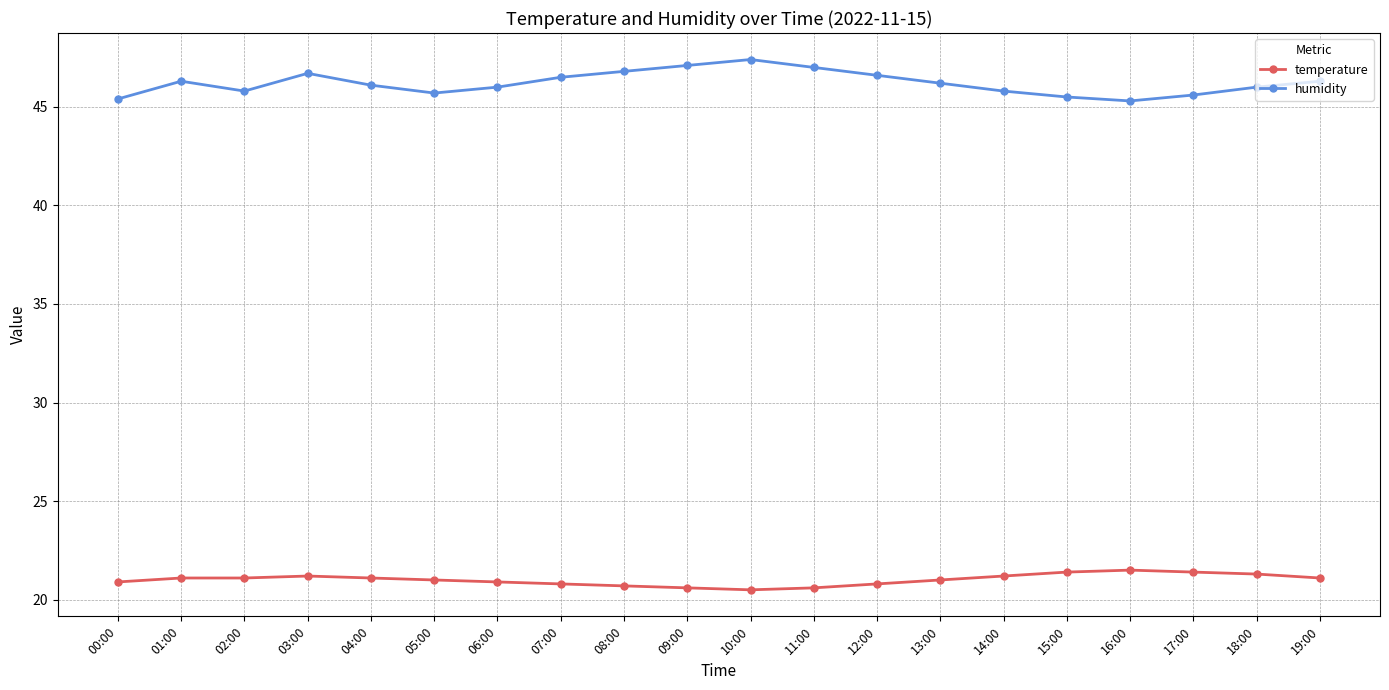

How many series are shown in this chart?

2